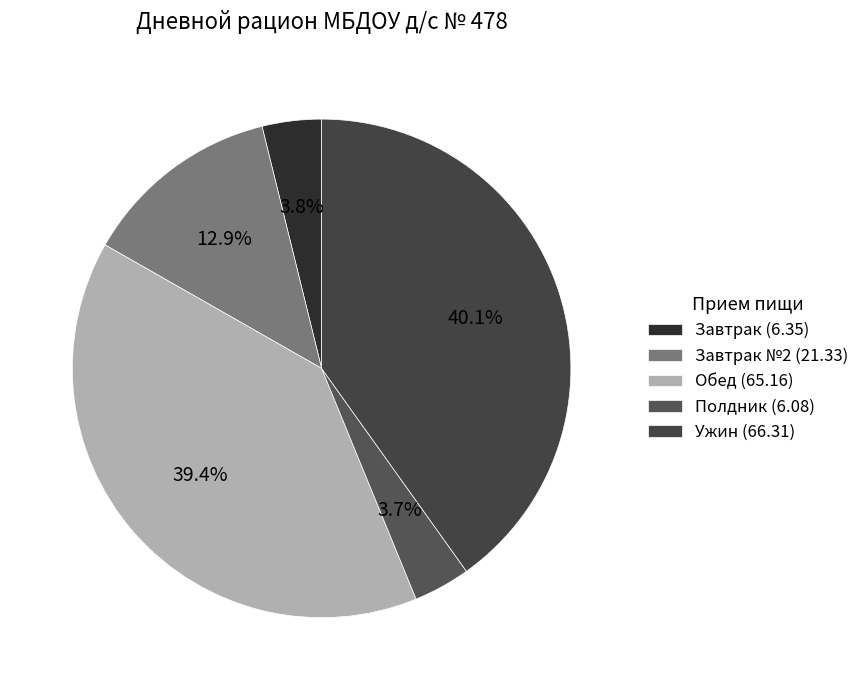

Does any single category account for the majority?

No